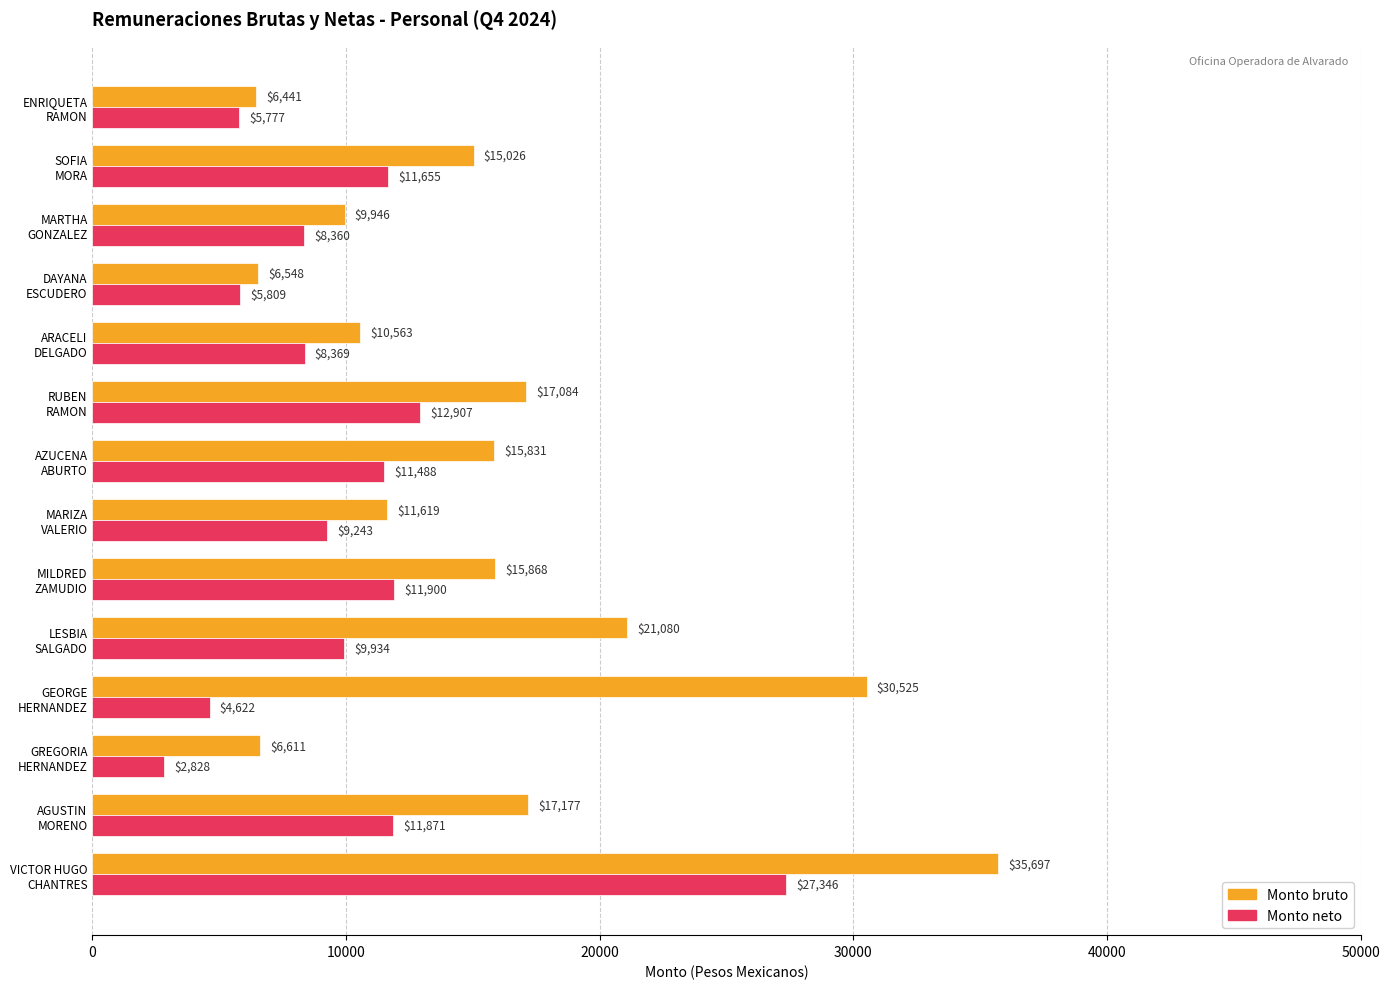

Which series has the largest total across all categories?

Monto bruto